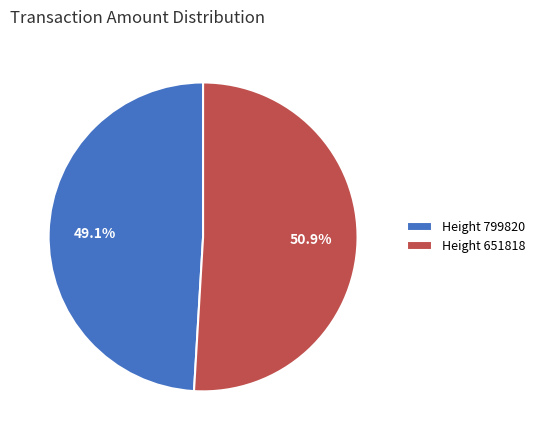

Combined, do Height 799820 and Height 651818 account for over 50%?

Yes